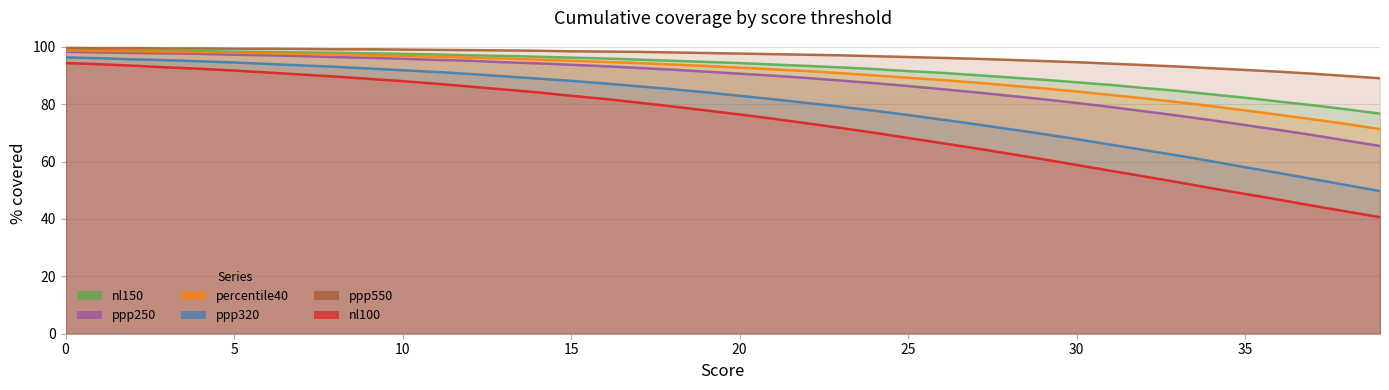

How many values in the percentile40 series are below 93?

20